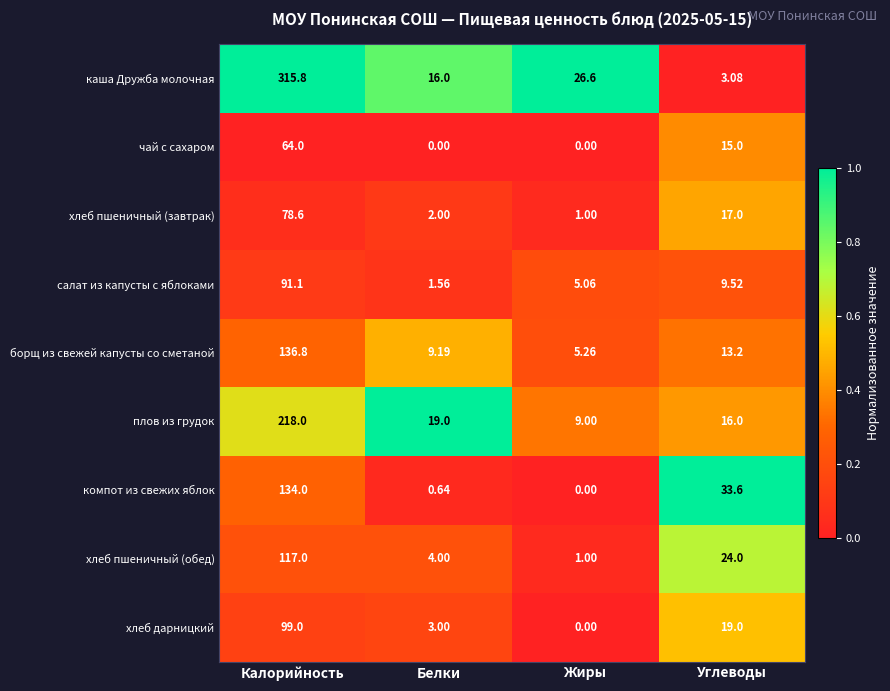

At Углеводы, list the series in order from largest to smallest.

компот из свежих яблок, хлеб пшеничный (обед), хлеб дарницкий, хлеб пшеничный (завтрак), плов из грудок, чай с сахаром, борщ из свежей капусты со сметаной, салат из капусты с яблоками, каша Дружба молочная